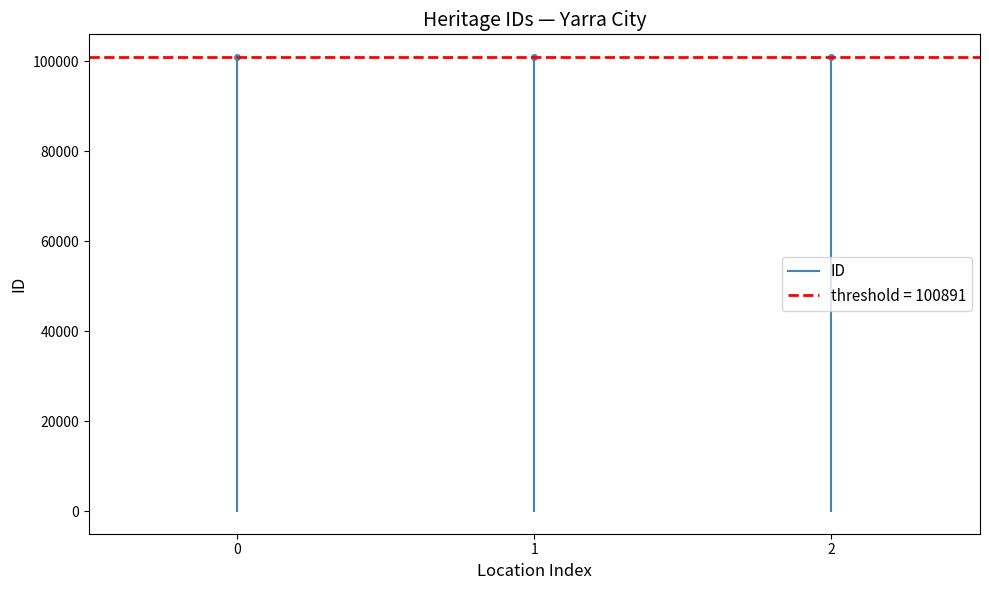

How many values are below 100890?

1